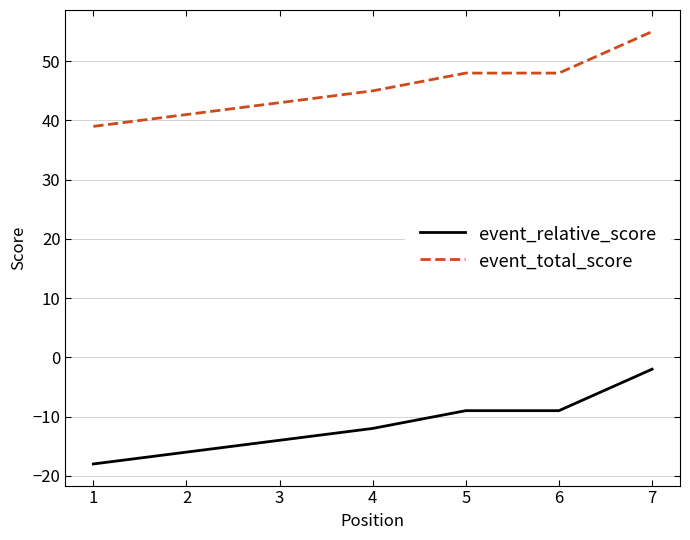

What is the difference between the highest and lowest values at 6?

57